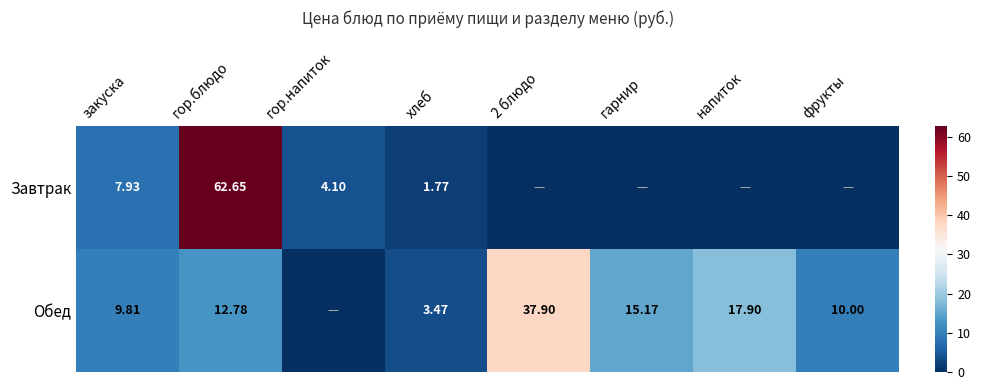

Which series changed the most between закуска and гор.блюдо?

Завтрак